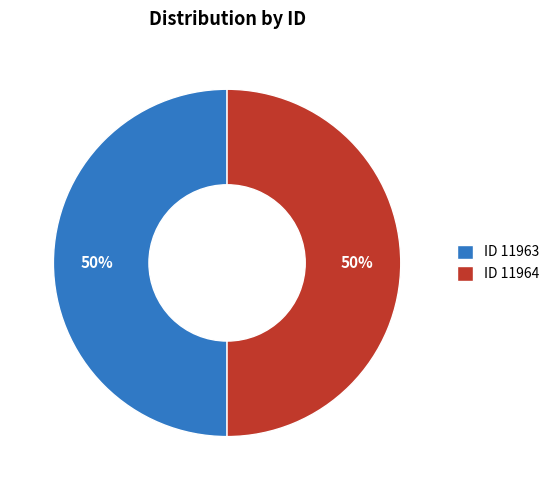

The ID 11964 slice represents 50% of the pie. True or false?

True